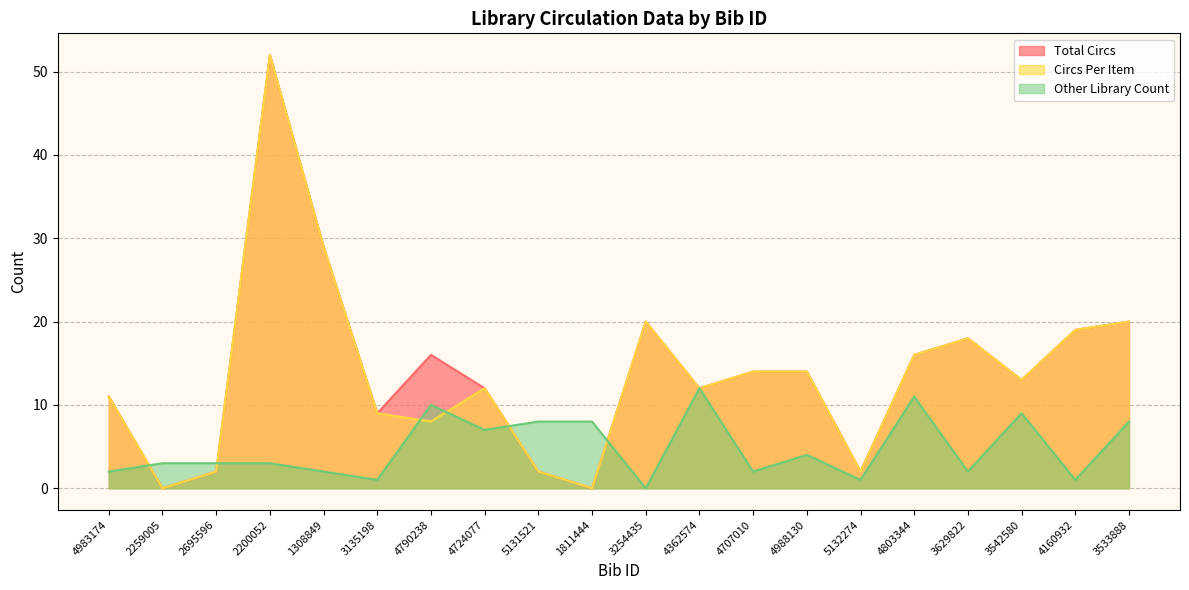

Which series has the largest range (max minus min)?

Total Circs